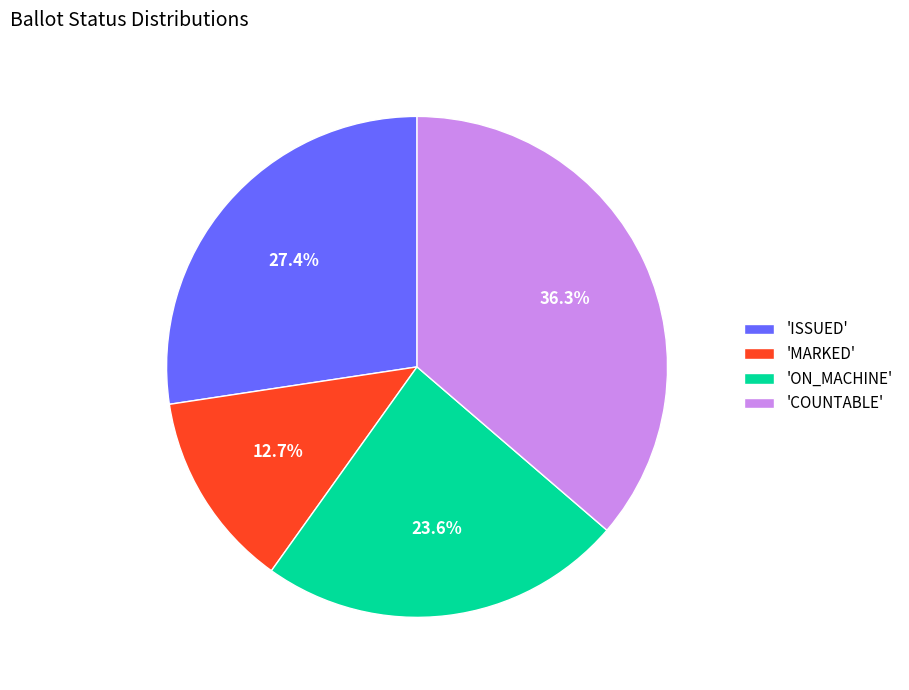

Rank the categories by value from highest to lowest.

'COUNTABLE', 'ISSUED', 'ON_MACHINE', 'MARKED'